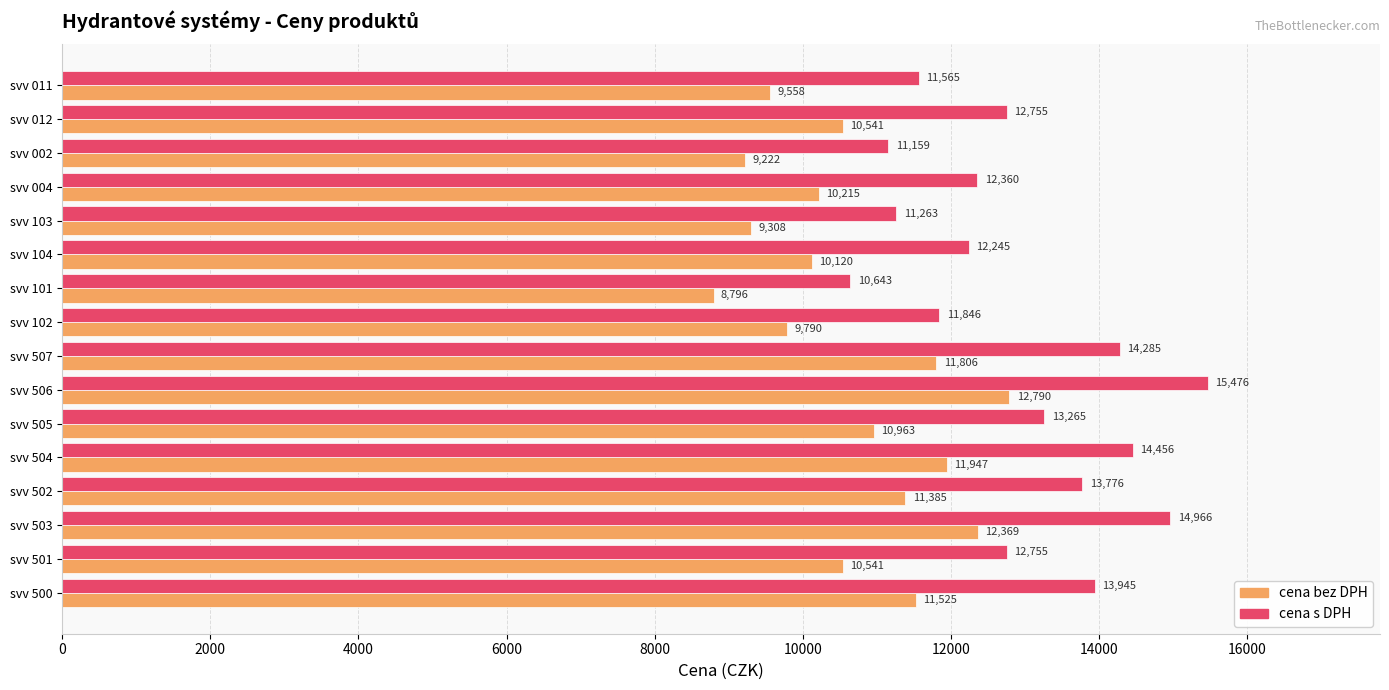

What is the greatest value displayed?

15475.9